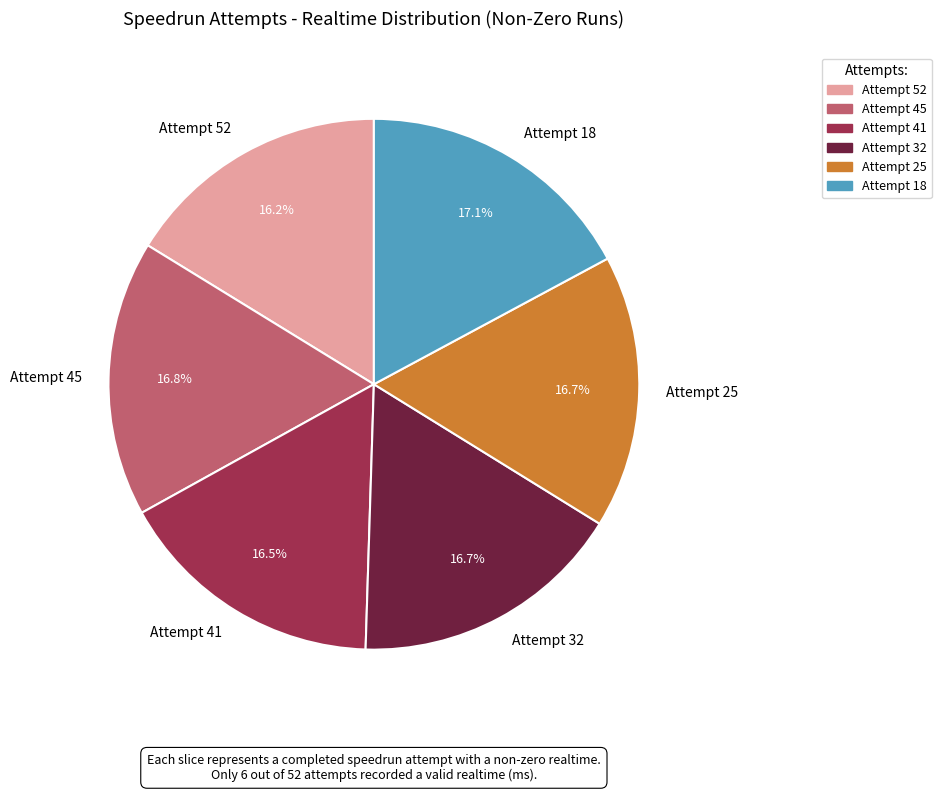

Is it true that Attempt 32 is 17% of the pie?

True